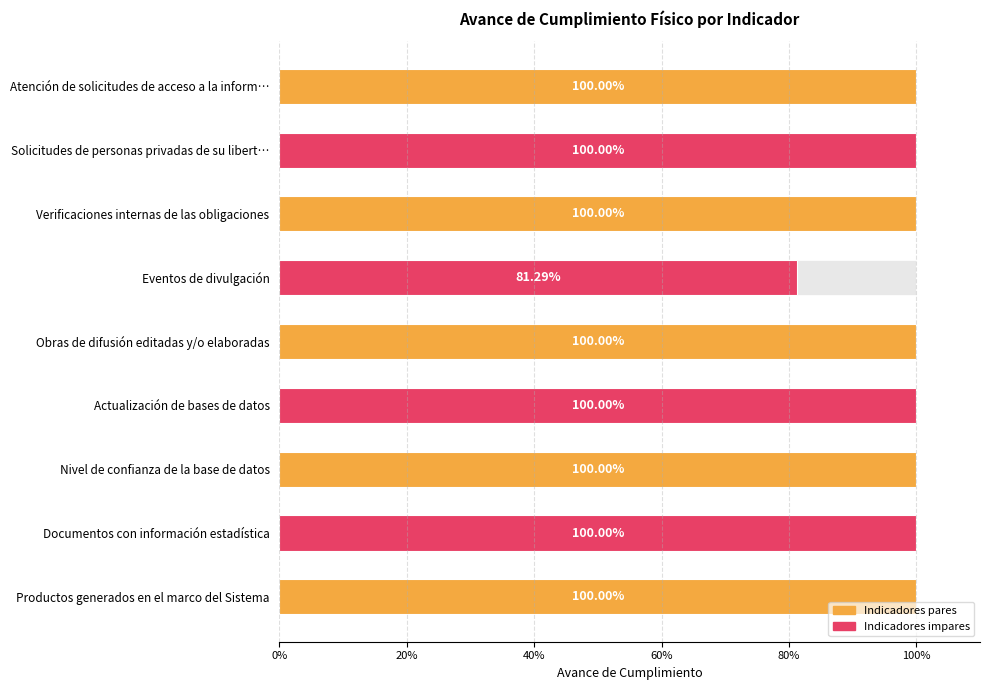

Reading left to right, transcribe all the data shown in this chart.

1.0	1.0	1.0	0.8	1.0	1.0	1.0	1.0	1.0